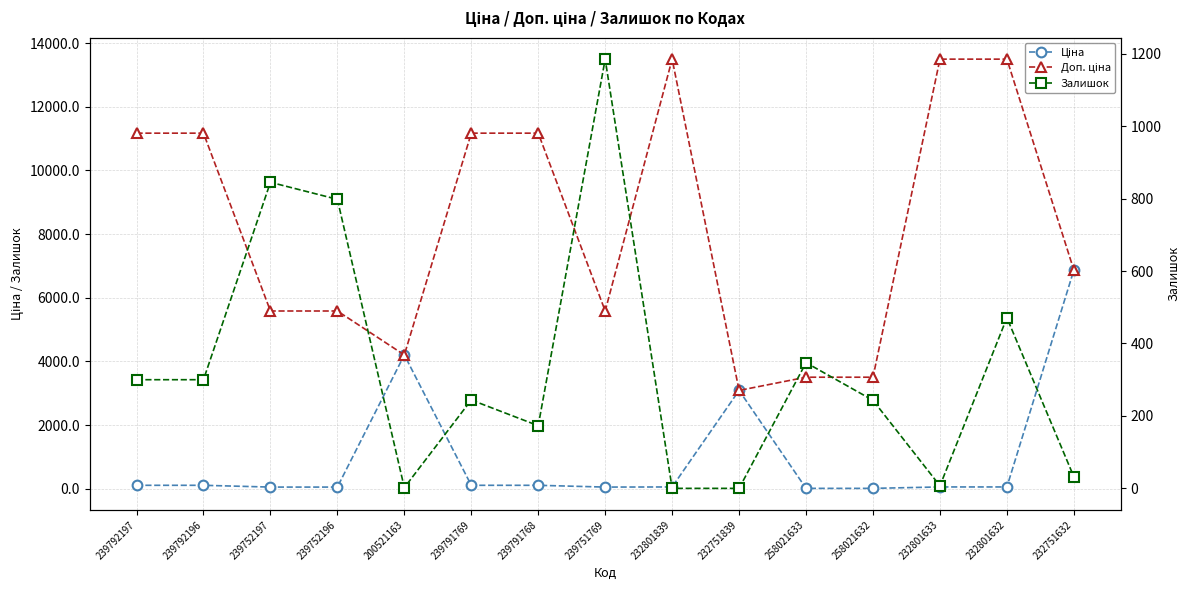

How many times do Залишок and Ціна cross each other?

7